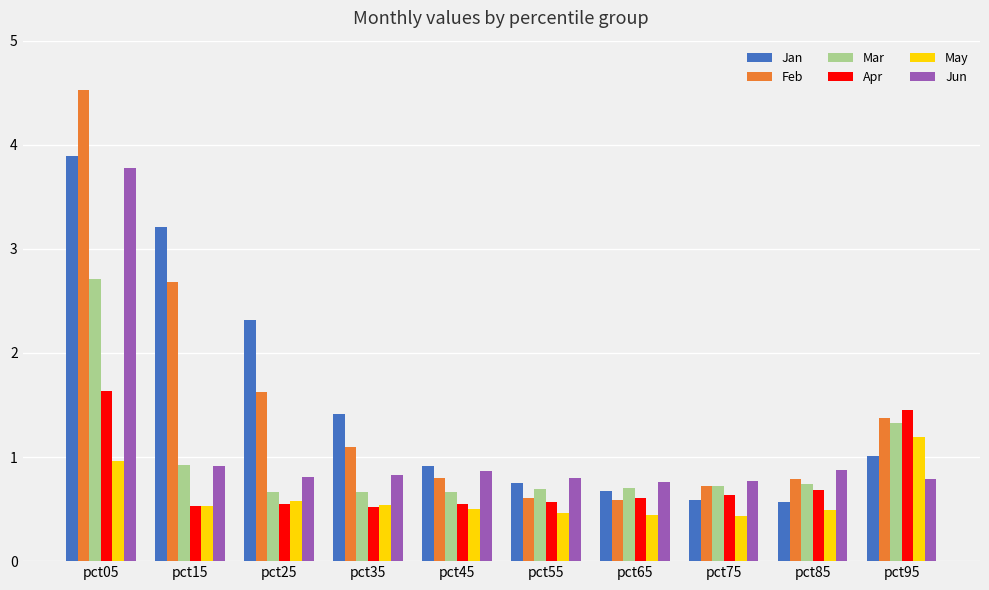

At which category is the sum across all series the highest?

pct05